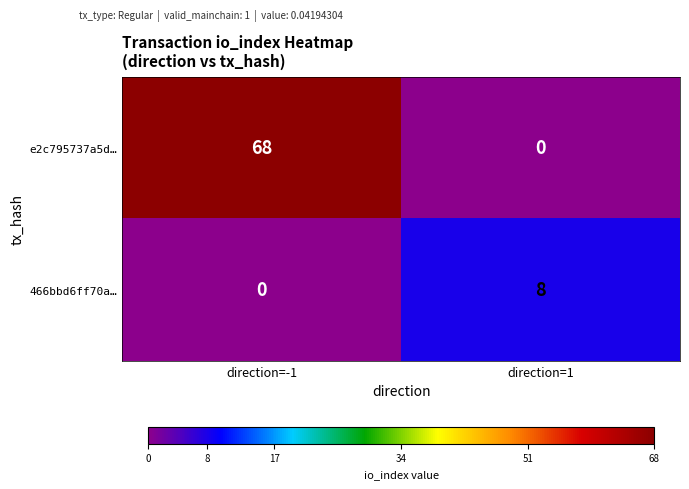

True or false: 466bbd6ff70a… has a value of 8 at direction=1.

True